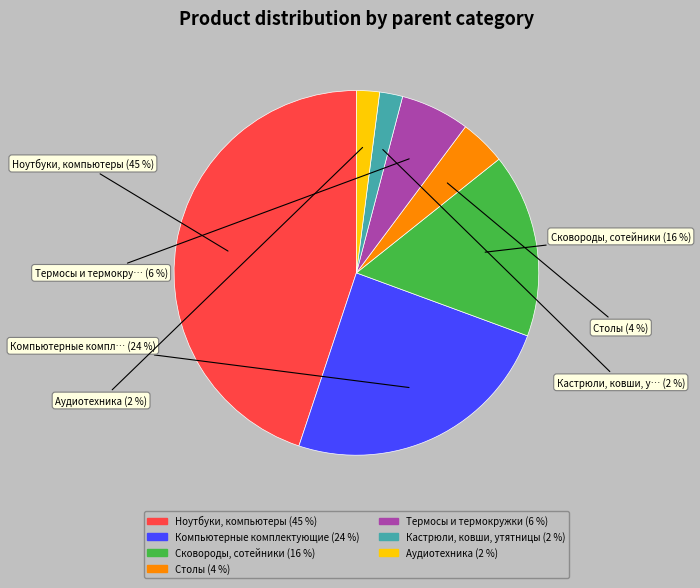

Combined, what portion of the pie is Термосы и термокружки and Кастрюли, ковши, утятницы?

8.2%